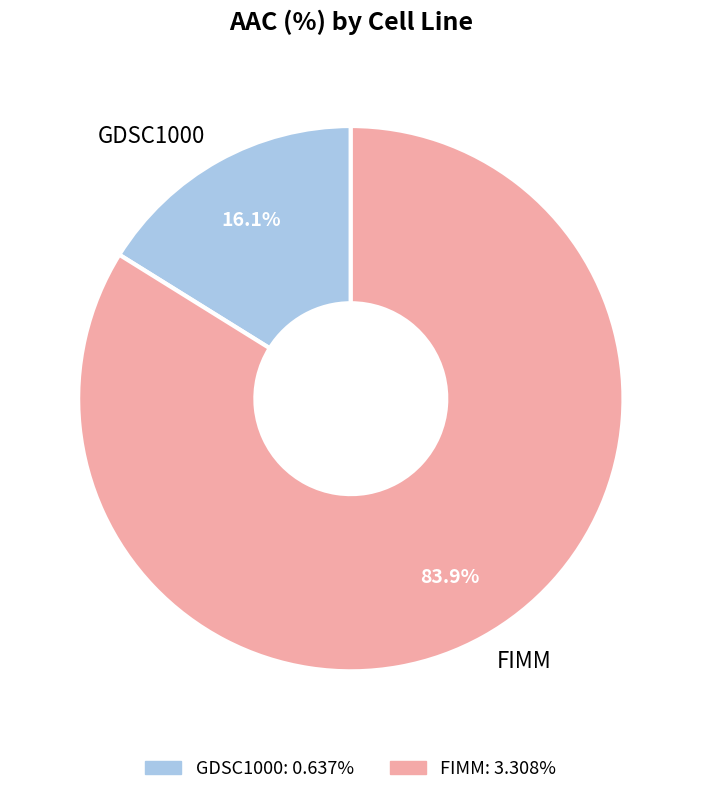

The GDSC1000 slice represents 30% of the pie. True or false?

False